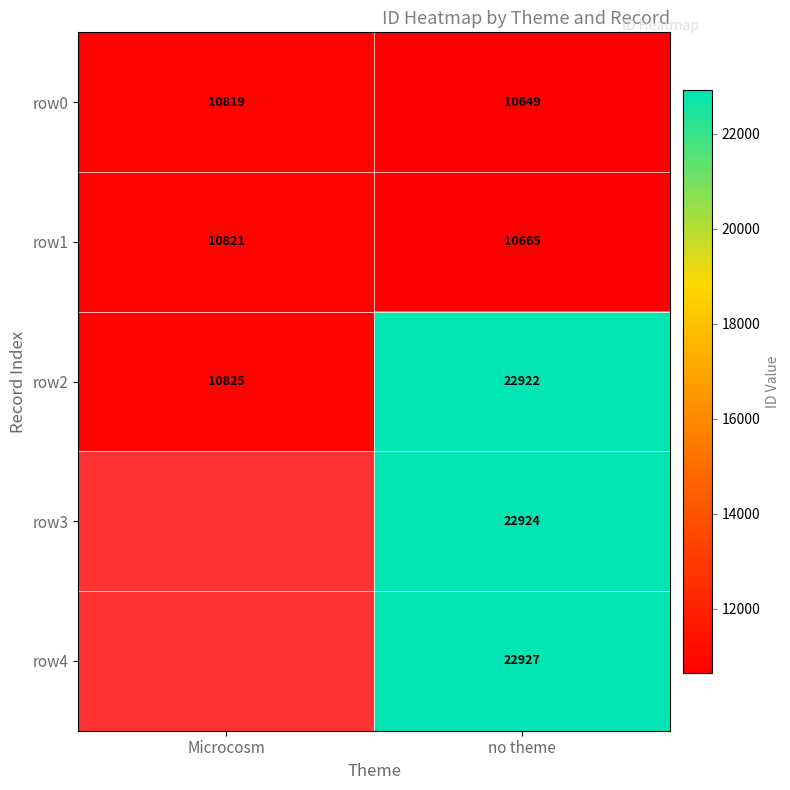

How many series are shown in this chart?

5